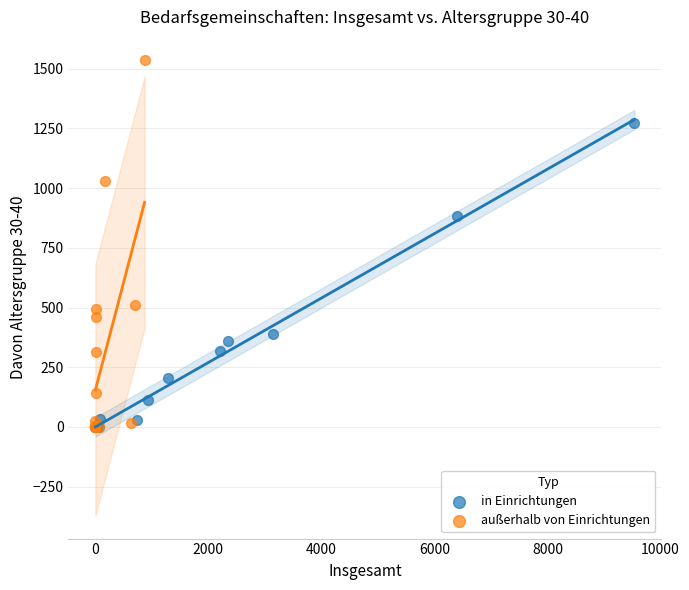

Which series has the widest spread of Y values?

außerhalb von Einrichtungen